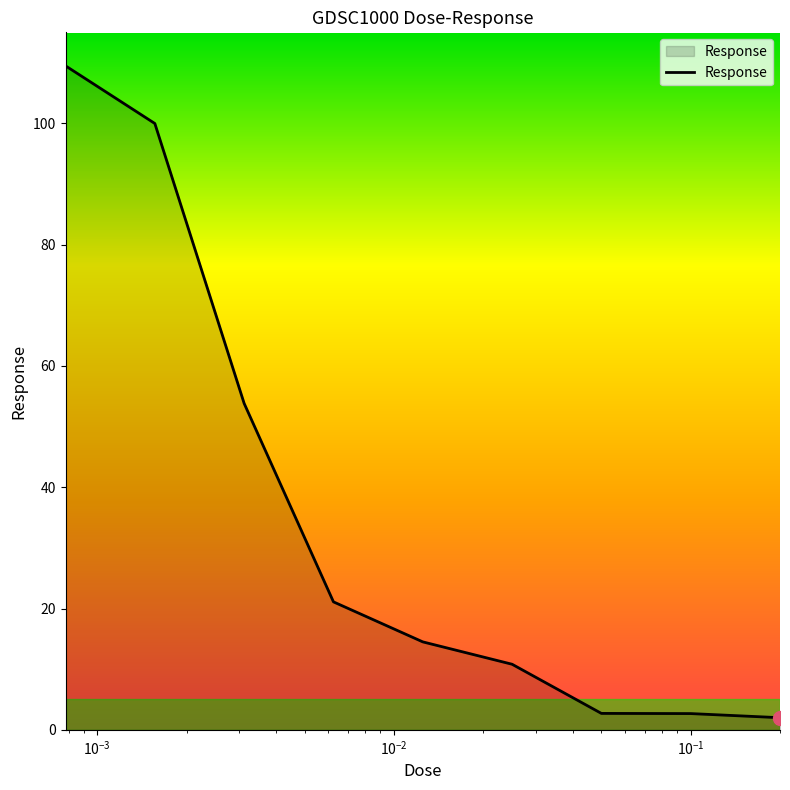

Is this an area chart (filled region under the line)?

Yes